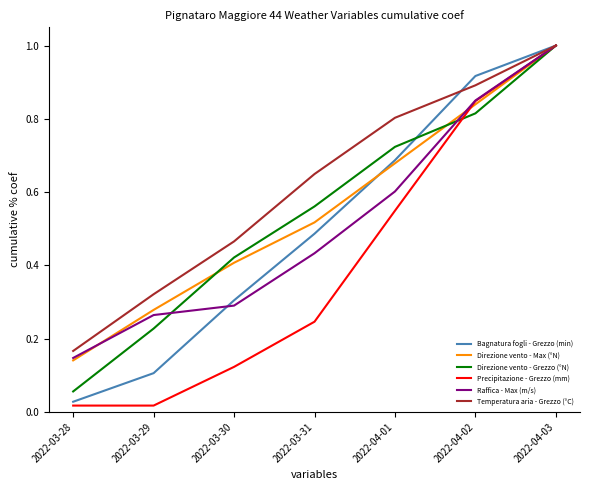

Is the value of Direzione vento - Max (°N) at 2022-03-30 greater than the value of Direzione vento - Grezzo (°N) at 2022-03-30?

No